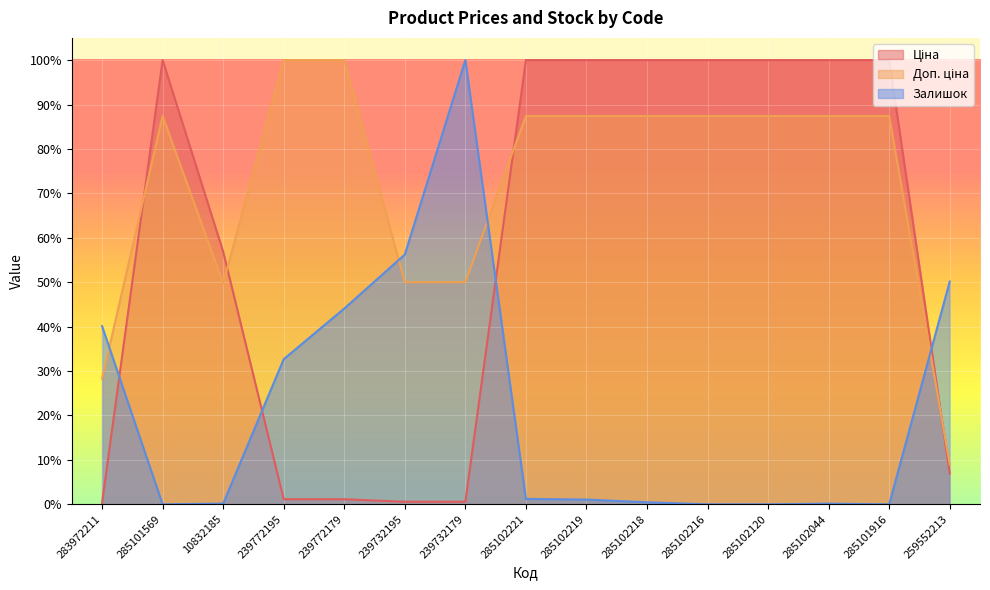

How many categories are shown in the chart?

15